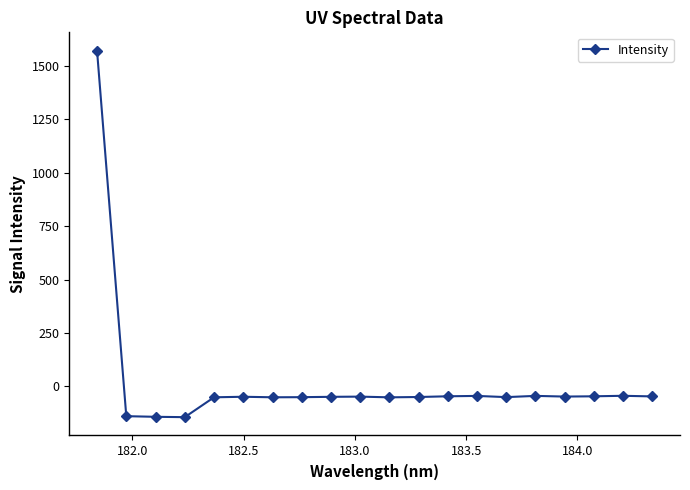

What is the value of the 6th point from the left?

-48.9